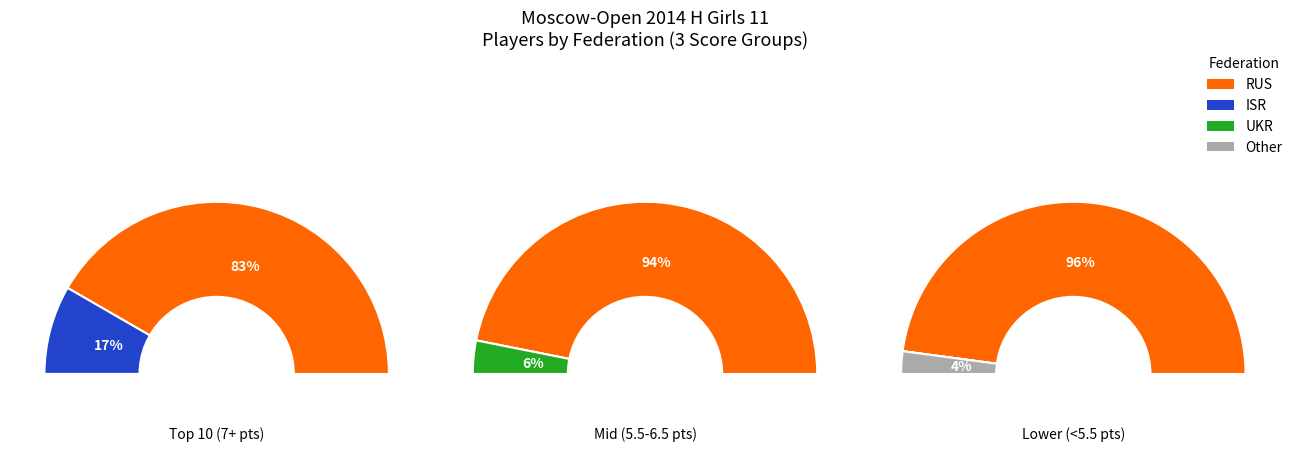

Does any single category account for the majority?

Yes